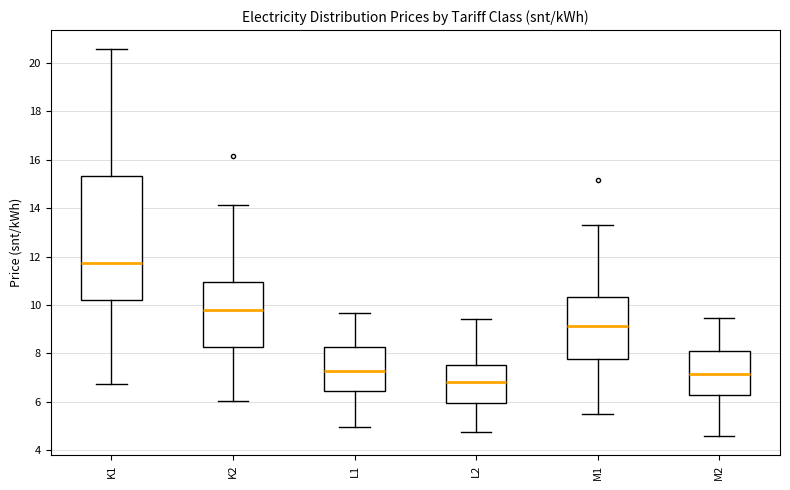

Which box has the lowest median line?

L2